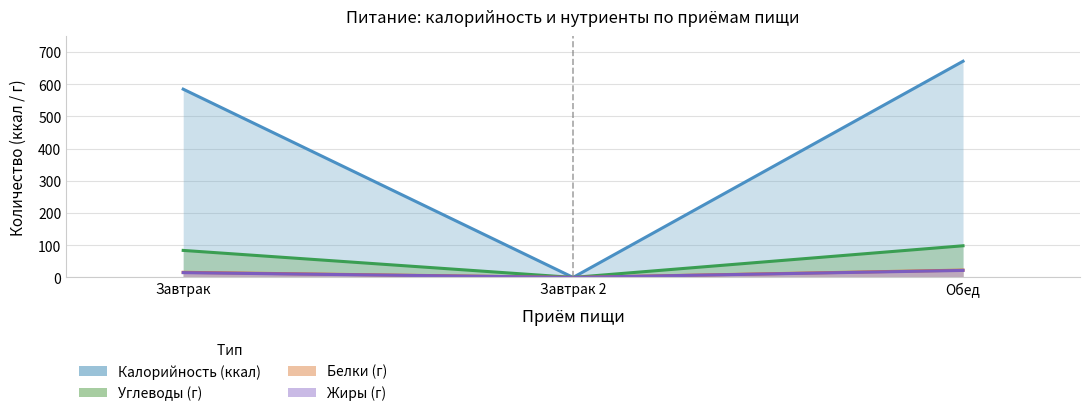

How many data points does each series have?

3